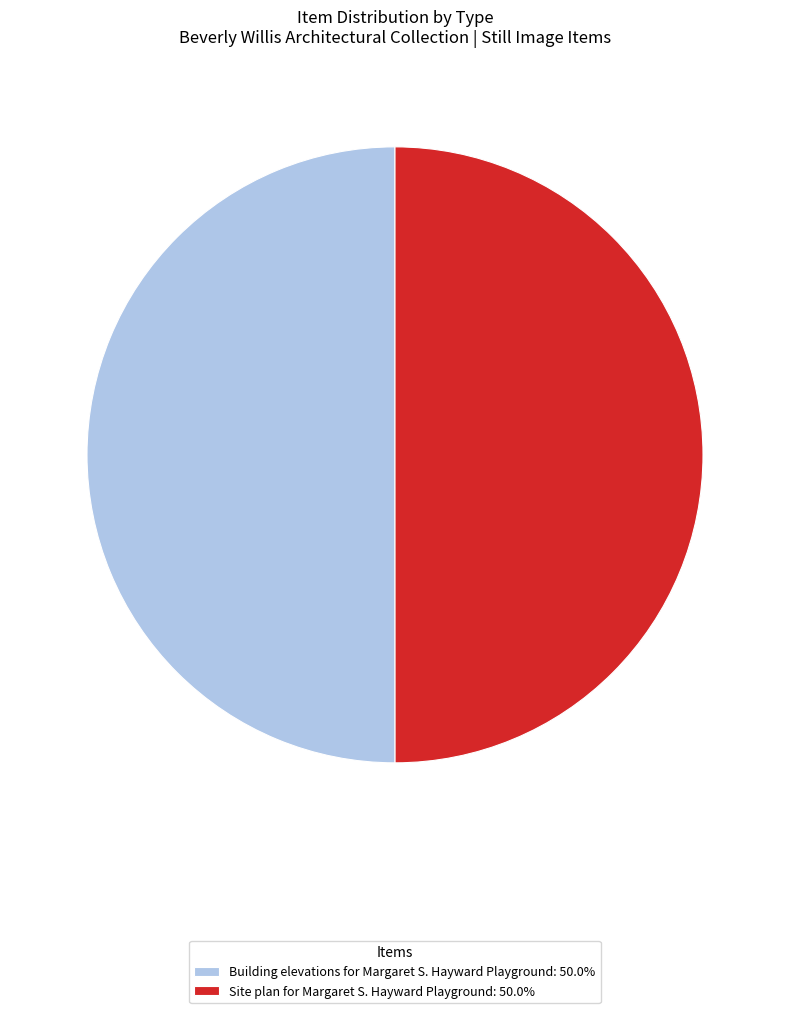

What is the ratio of the value at Site plan for Margaret S. Hayward Playground: 50.0% to the value at Building elevations for Margaret S. Hayward Playground: 50.0%?

1.0